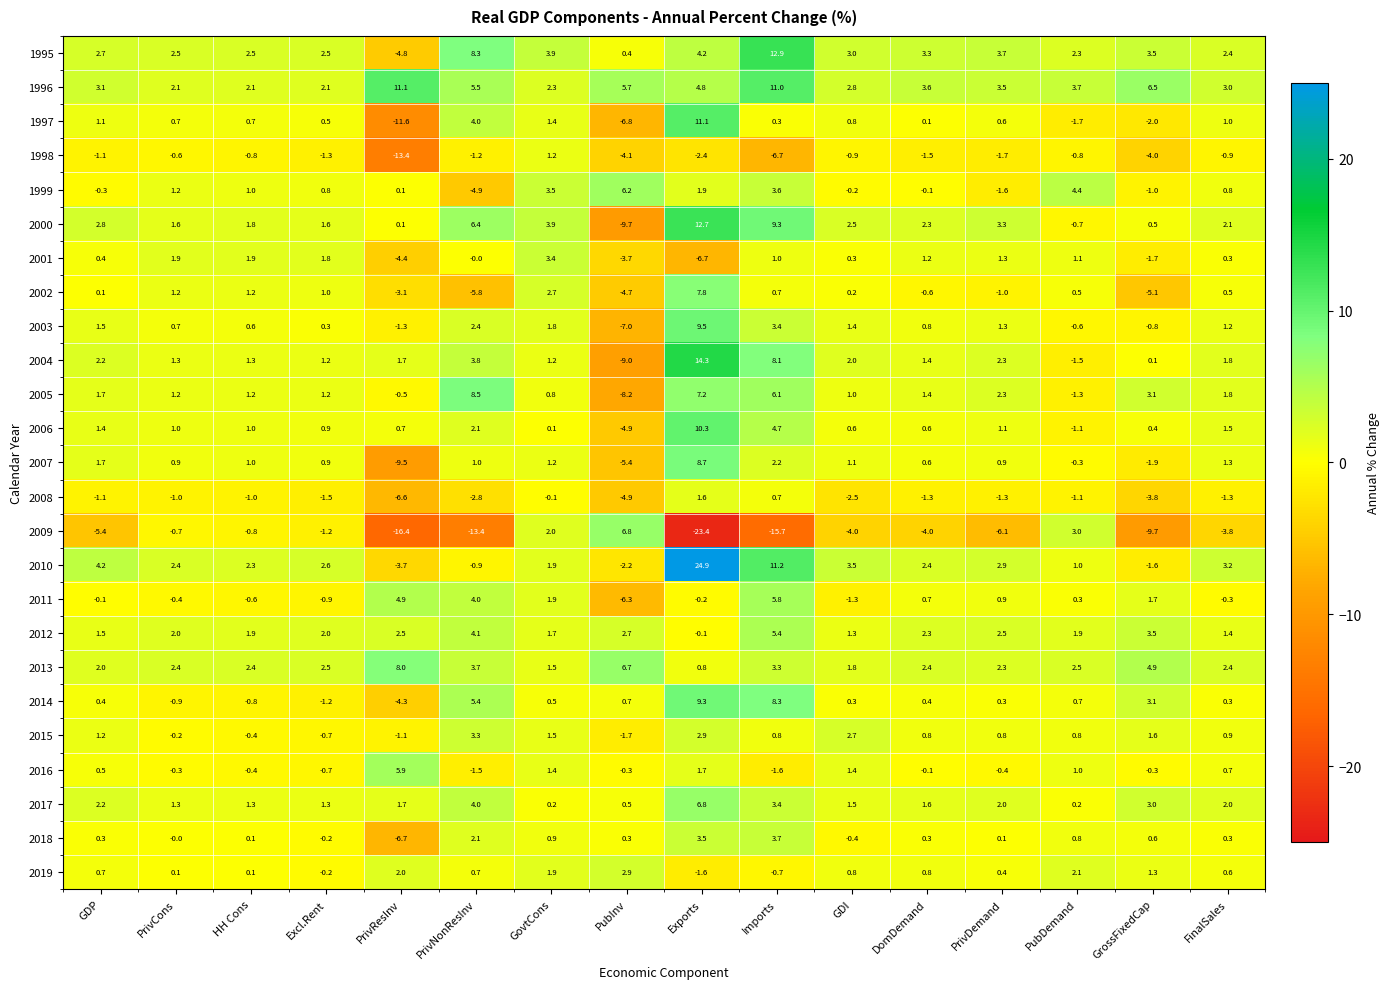

How many distinct data groups are displayed?

25